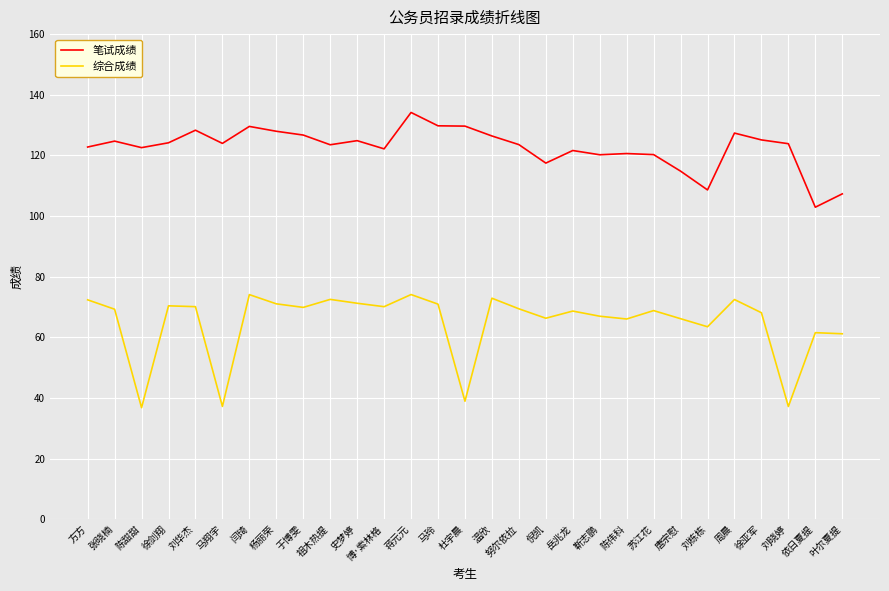

True or false: 笔试成绩 has more than 1 interior local peaks.

True